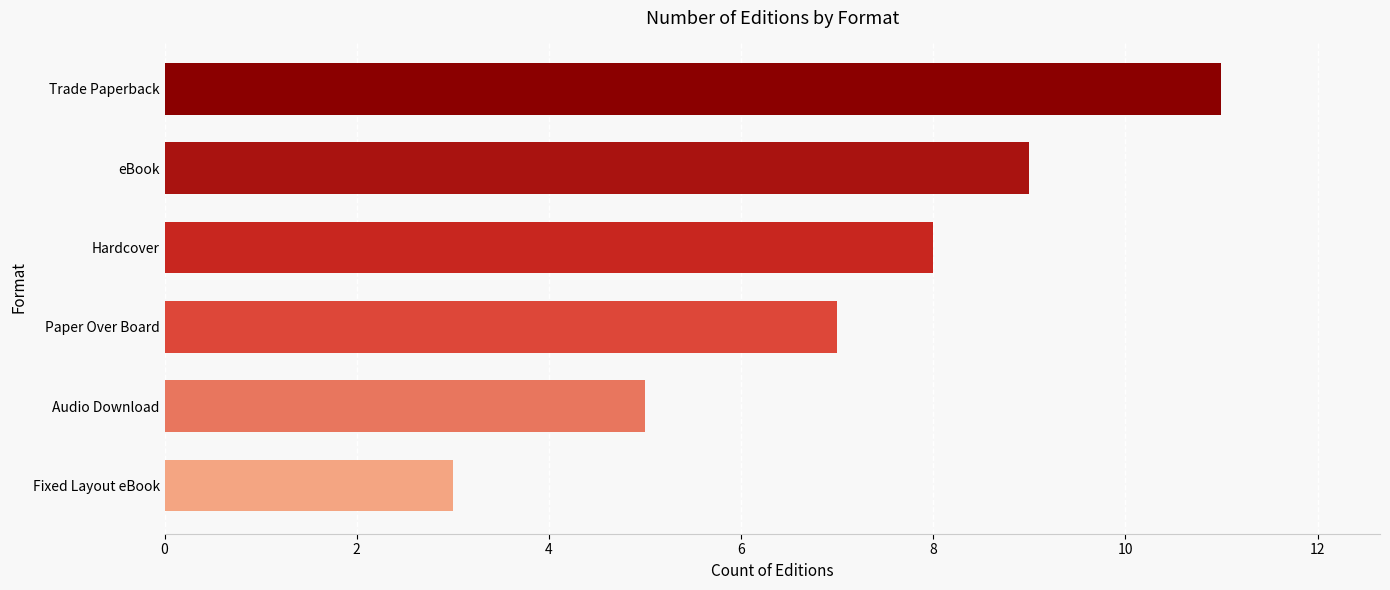

Does the chart contain any negative values?

No